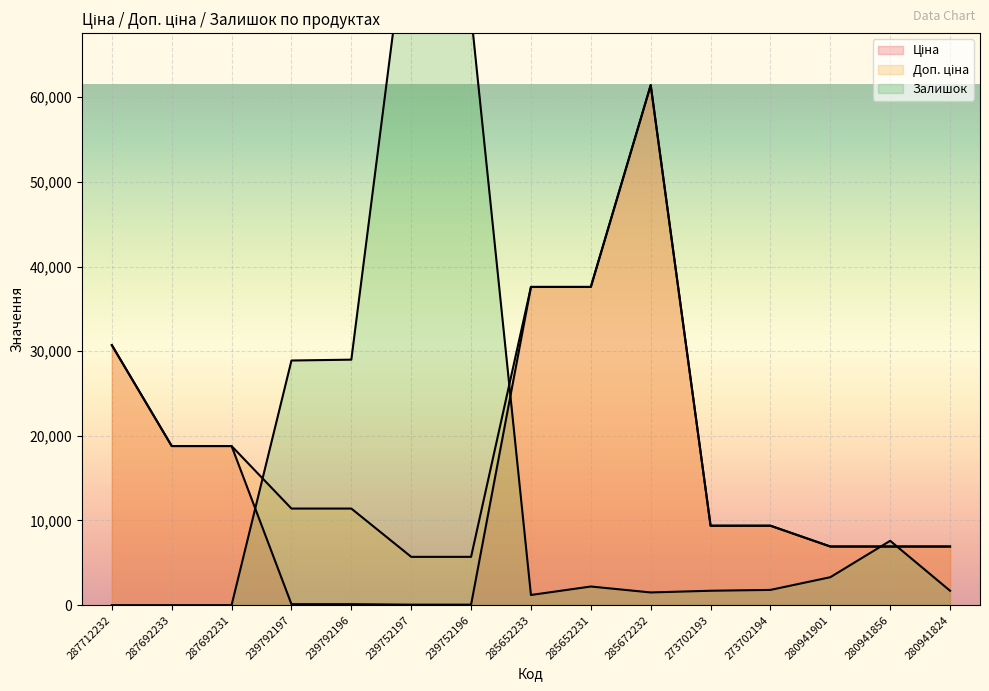

What is the sum of the Ціна values at 239752196 and 239792197?

171.1